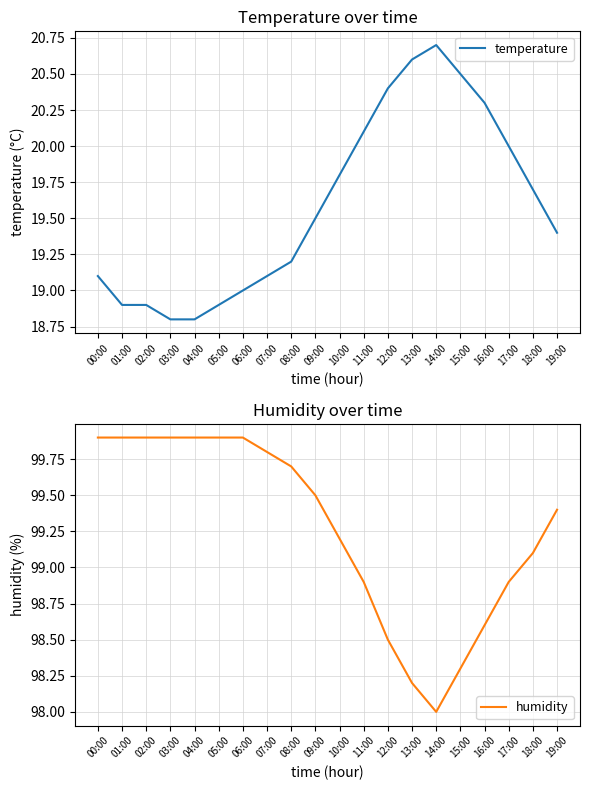

Does the chart display data point markers on the line(s)?

No